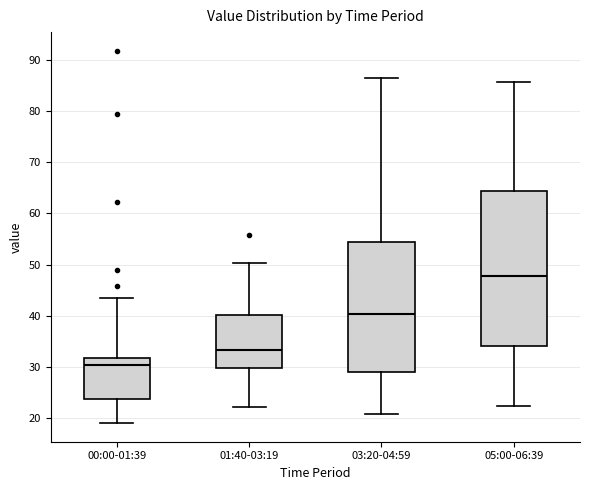

Reading left to right, read every box against the y-axis: the position of its median line, the range the box covers, and the ends of its whiskers. The values are not printed on the chart, so give them approximately, as read against the axis.

00:00-01:39: median 30, box 24 to 32, whiskers 19 to 44
01:40-03:19: median 33, box 30 to 40, whiskers 22 to 50
03:20-04:59: median 40, box 29 to 54, whiskers 21 to 87
05:00-06:39: median 48, box 34 to 64, whiskers 22 to 86